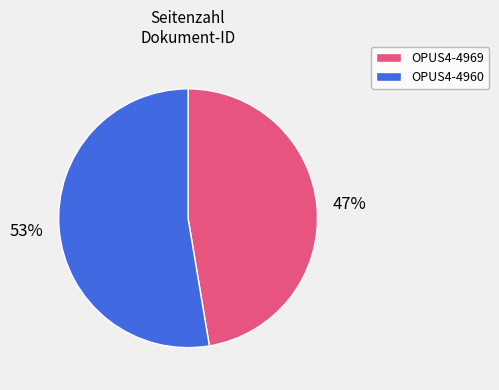

Between OPUS4-4960 and OPUS4-4969, which is larger?

OPUS4-4960